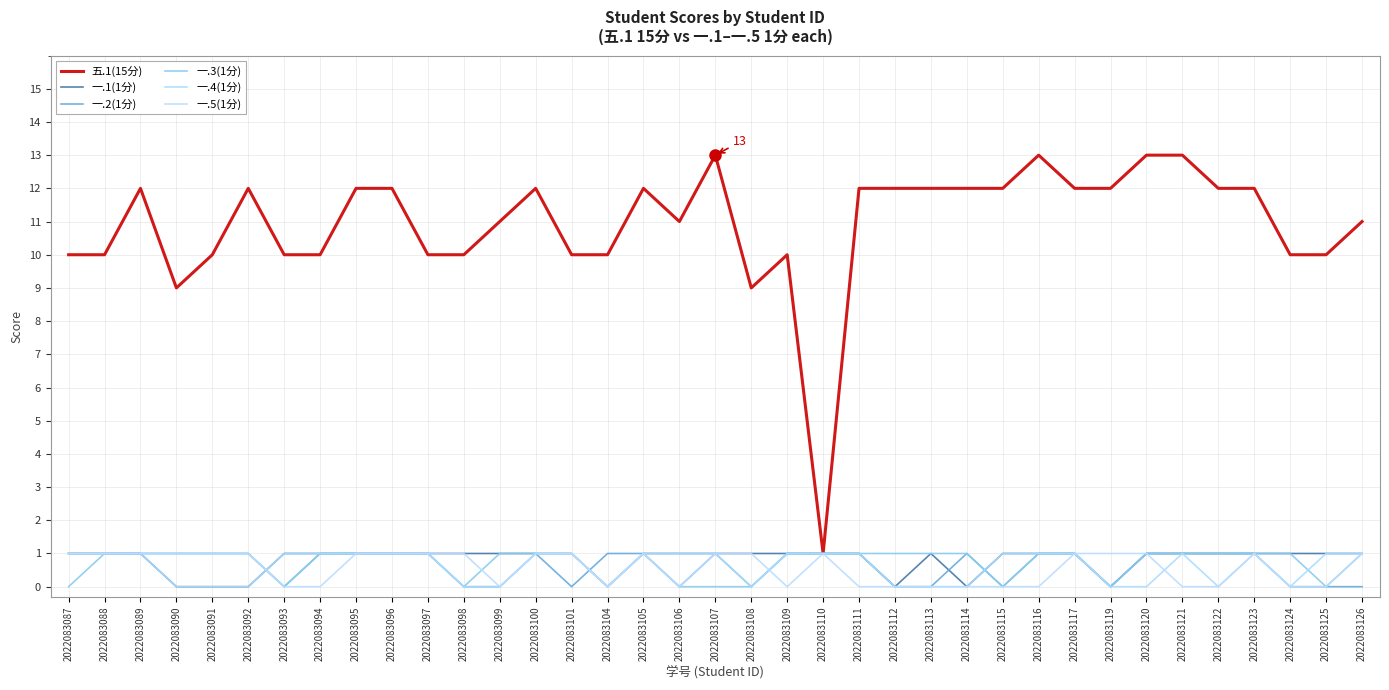

Reading right to left, transcribe all the data shown in this chart.

五.1(15分): 2022083126=11	2022083125=10	2022083124=10	2022083123=12	2022083122=12	2022083121=13	2022083120=13	2022083119=12	2022083117=12	2022083116=13	2022083115=12	2022083114=12	2022083113=12	2022083112=12	2022083111=12	2022083110=1	2022083109=10	2022083108=9	2022083107=13	2022083106=11	2022083105=12	2022083104=10	2022083101=10	2022083100=12	2022083099=11	2022083098=10	2022083097=10	2022083096=12	2022083095=12	2022083094=10	2022083093=10	2022083092=12	2022083091=10	2022083090=9	2022083089=12	2022083088=10	2022083087=10
一.1(1分): 2022083126=1	2022083125=1	2022083124=1	2022083123=1	2022083122=1	2022083121=1	2022083120=1	2022083119=0	2022083117=1	2022083116=1	2022083115=1	2022083114=0	2022083113=1	2022083112=0	2022083111=1	2022083110=1	2022083109=1	2022083108=1	2022083107=1	2022083106=1	2022083105=1	2022083104=0	2022083101=1	2022083100=1	2022083099=1	2022083098=1	2022083097=1	2022083096=1	2022083095=1	2022083094=1	2022083093=1	2022083092=0	2022083091=0	2022083090=0	2022083089=1	2022083088=1	2022083087=1
一.2(1分): 2022083126=0	2022083125=0	2022083124=0	2022083123=1	2022083122=1	2022083121=1	2022083120=1	2022083119=0	2022083117=1	2022083116=1	2022083115=0	2022083114=1	2022083113=0	2022083112=0	2022083111=1	2022083110=1	2022083109=1	2022083108=0	2022083107=1	2022083106=0	2022083105=1	2022083104=1	2022083101=0	2022083100=1	2022083099=0	2022083098=0	2022083097=1	2022083096=1	2022083095=1	2022083094=1	2022083093=0	2022083092=1	2022083091=1	2022083090=1	2022083089=1	2022083088=1	2022083087=1
一.3(1分): 2022083126=1	2022083125=0	2022083124=1	2022083123=1	2022083122=1	2022083121=1	2022083120=1	2022083119=0	2022083117=1	2022083116=1	2022083115=0	2022083114=1	2022083113=1	2022083112=1	2022083111=1	2022083110=1	2022083109=1	2022083108=0	2022083107=0	2022083106=0	2022083105=1	2022083104=0	2022083101=1	2022083100=1	2022083099=1	2022083098=0	2022083097=1	2022083096=1	2022083095=1	2022083094=1	2022083093=0	2022083092=1	2022083091=1	2022083090=1	2022083089=1	2022083088=1	2022083087=0
一.4(1分): 2022083126=1	2022083125=1	2022083124=0	2022083123=1	2022083122=0	2022083121=1	2022083120=0	2022083119=0	2022083117=1	2022083116=1	2022083115=1	2022083114=0	2022083113=0	2022083112=0	2022083111=1	2022083110=1	2022083109=1	2022083108=0	2022083107=1	2022083106=1	2022083105=1	2022083104=0	2022083101=1	2022083100=1	2022083099=0	2022083098=0	2022083097=1	2022083096=1	2022083095=1	2022083094=1	2022083093=1	2022083092=0	2022083091=0	2022083090=0	2022083089=1	2022083088=1	2022083087=1
一.5(1分): 2022083126=1	2022083125=0	2022083124=0	2022083123=1	2022083122=0	2022083121=0	2022083120=1	2022083119=1	2022083117=1	2022083116=0	2022083115=0	2022083114=0	2022083113=0	2022083112=0	2022083111=0	2022083110=1	2022083109=0	2022083108=1	2022083107=1	2022083106=0	2022083105=1	2022083104=0	2022083101=1	2022083100=1	2022083099=0	2022083098=1	2022083097=1	2022083096=1	2022083095=1	2022083094=0	2022083093=0	2022083092=1	2022083091=1	2022083090=1	2022083089=1	2022083088=1	2022083087=1